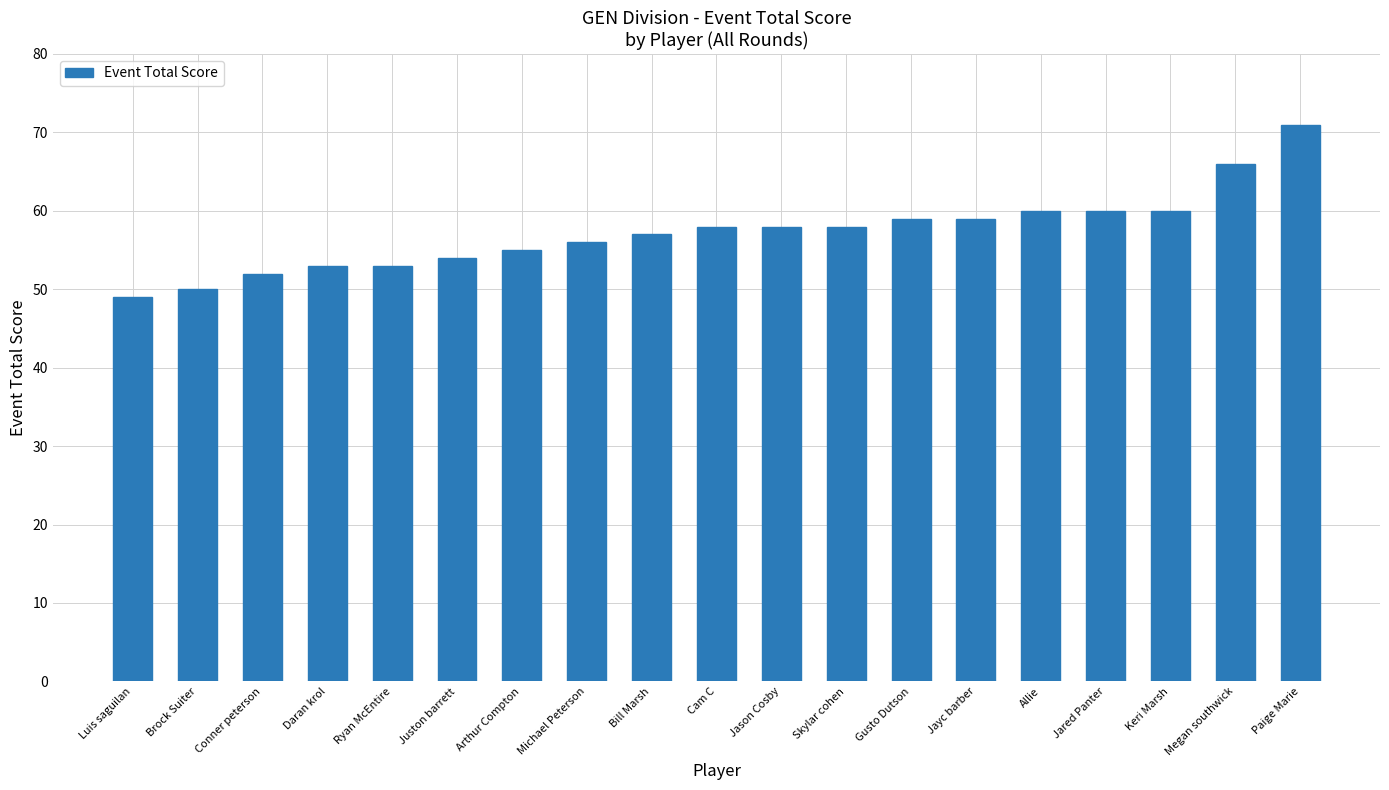

What is the difference between the maximum and minimum values?

22